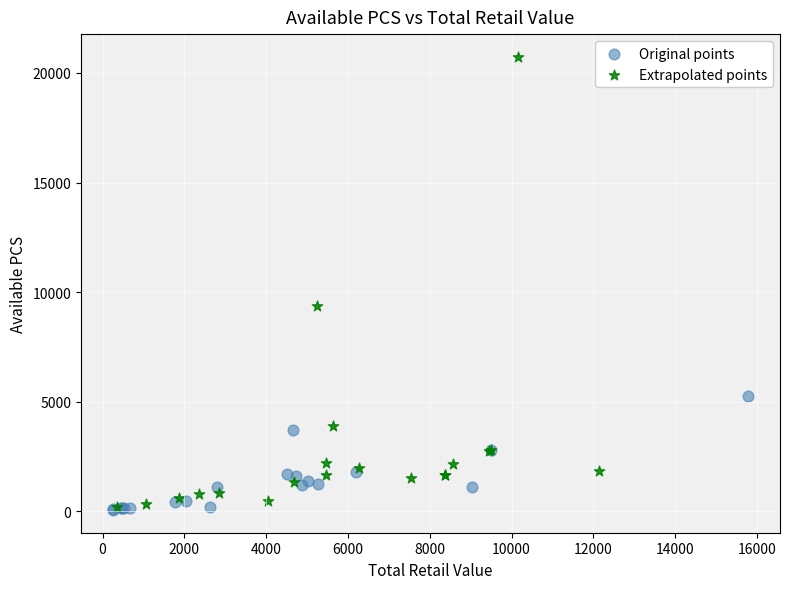

Which series has the largest Y range (max minus min)?

Extrapolated points